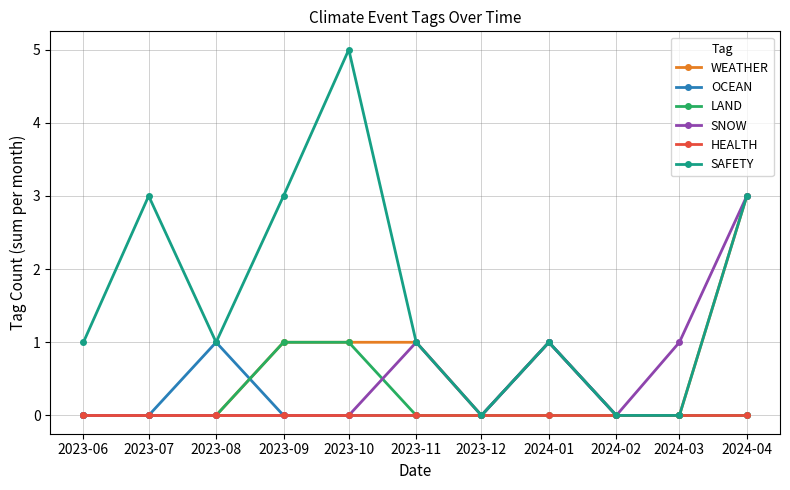

Does the chart have visible grid lines?

Yes